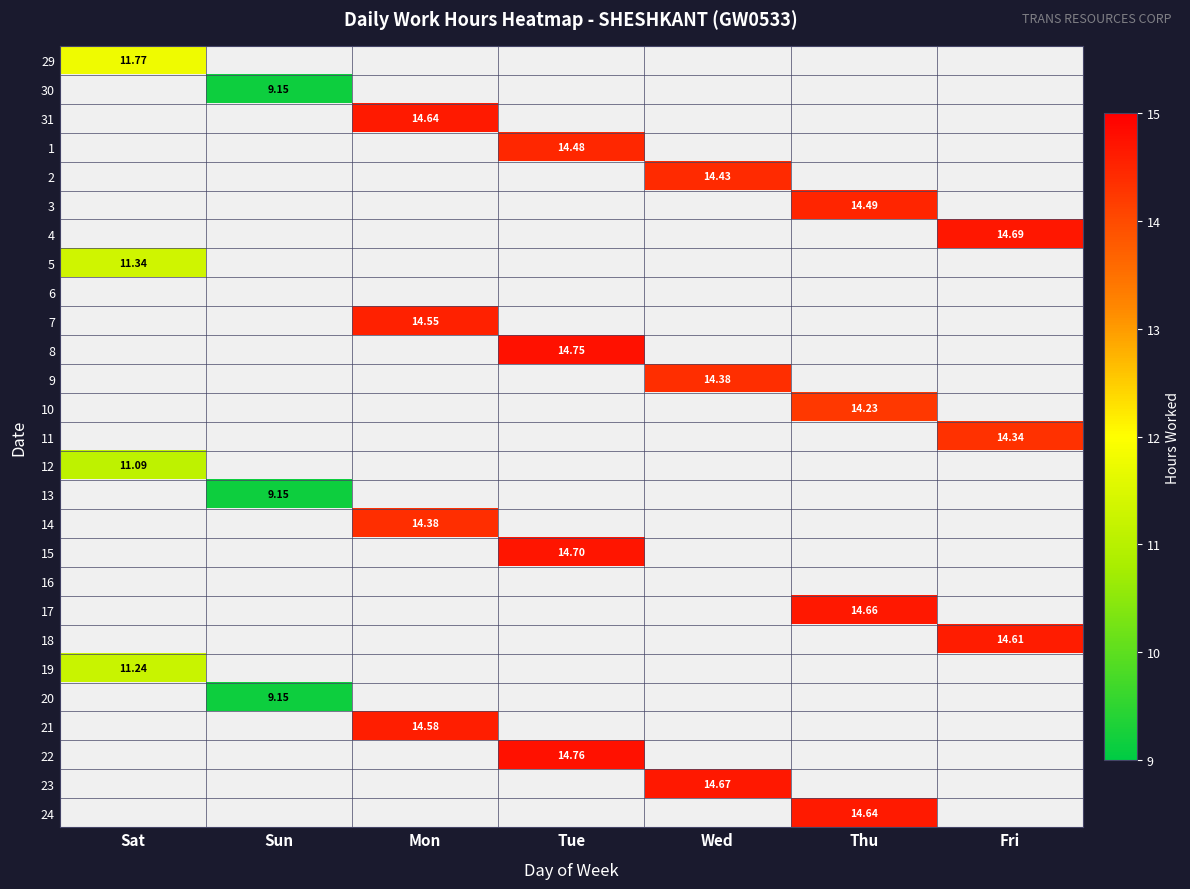

The 3 series shows 8.4 at Thu. True or false?

False